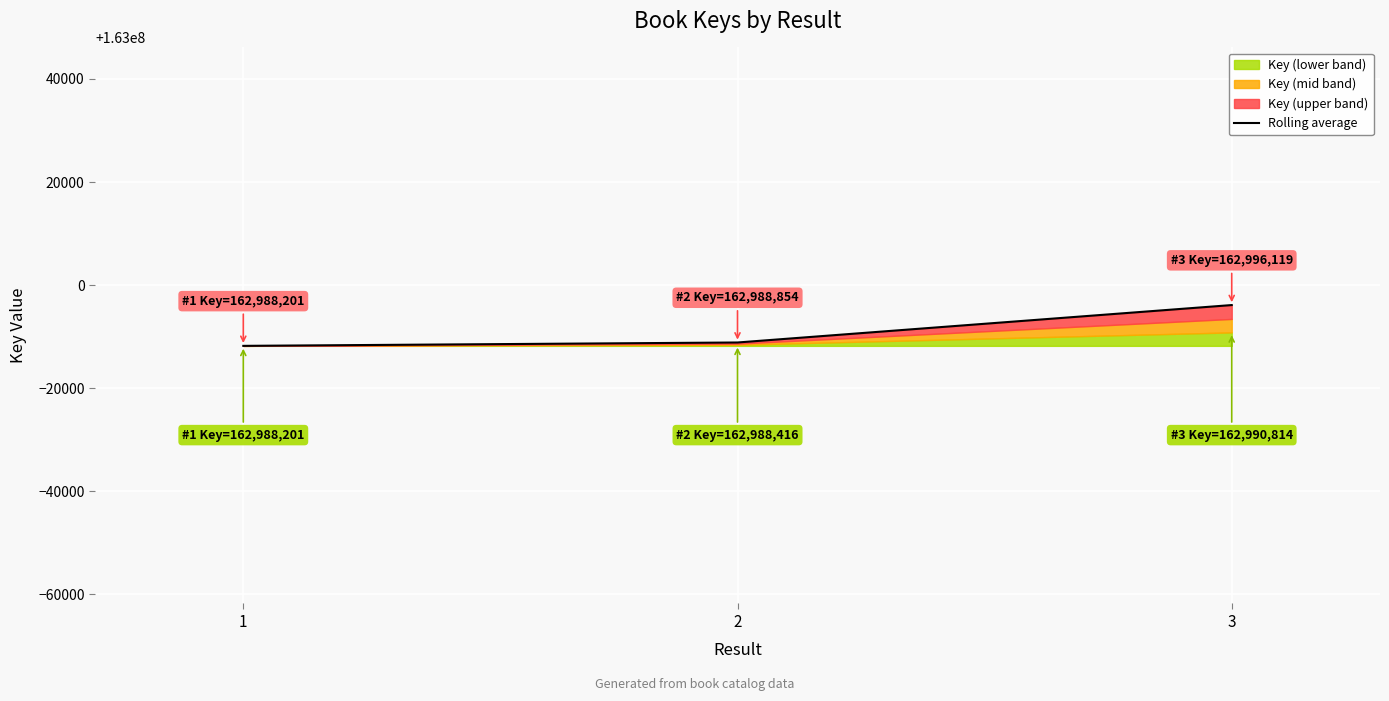

Which has a higher value, 1 or 3?

3